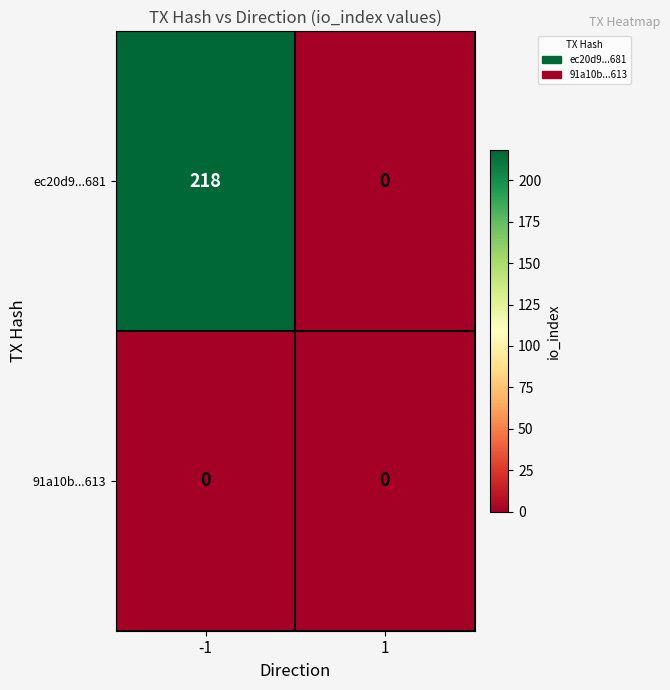

Which series has the widest spread of values?

ec20d9...681